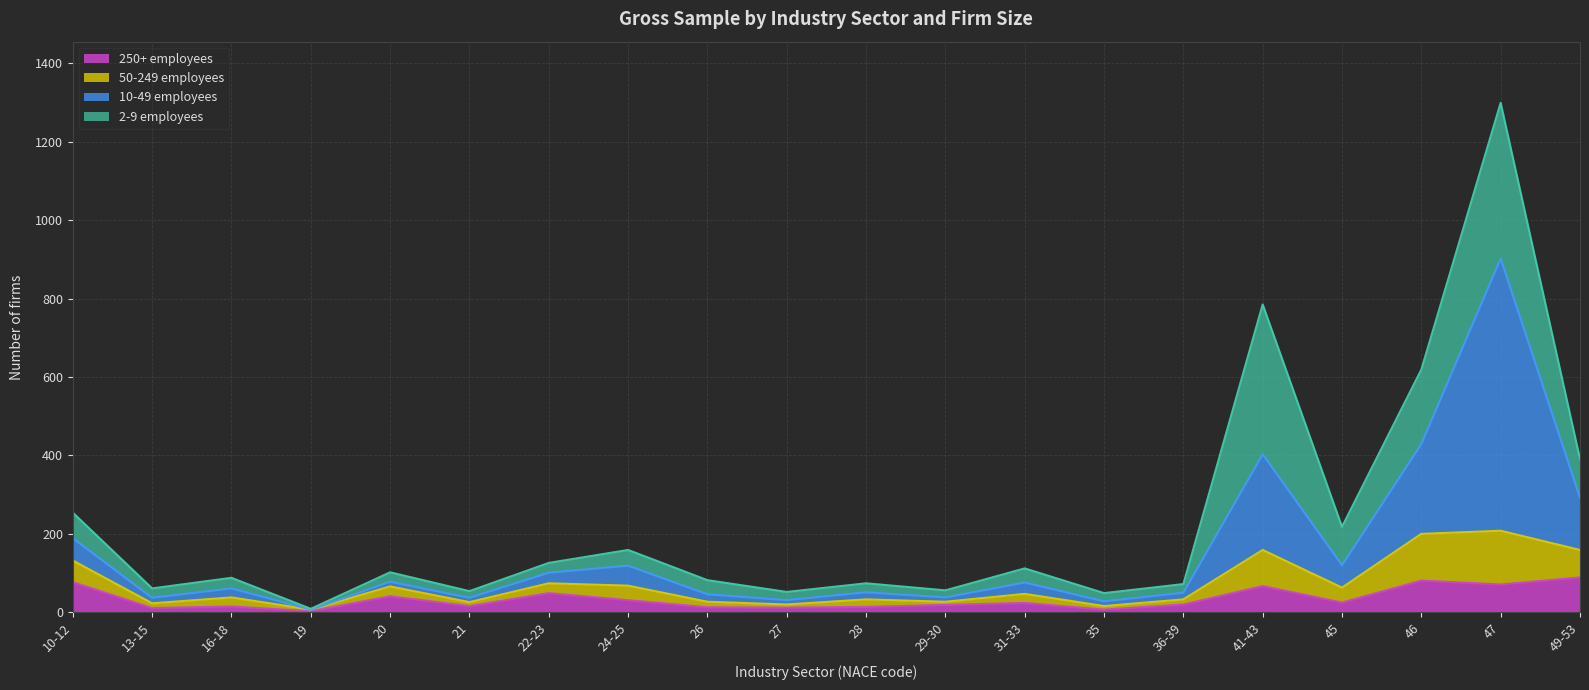

What is the total value across all series at 45?

218